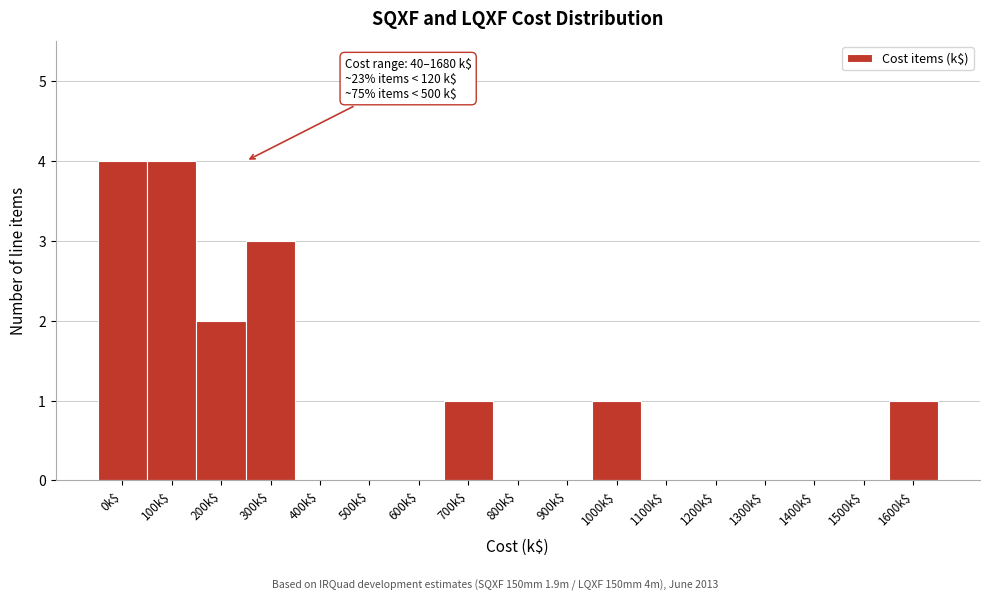

The chart shows a value of -3 at 1500k$. True or false?

False